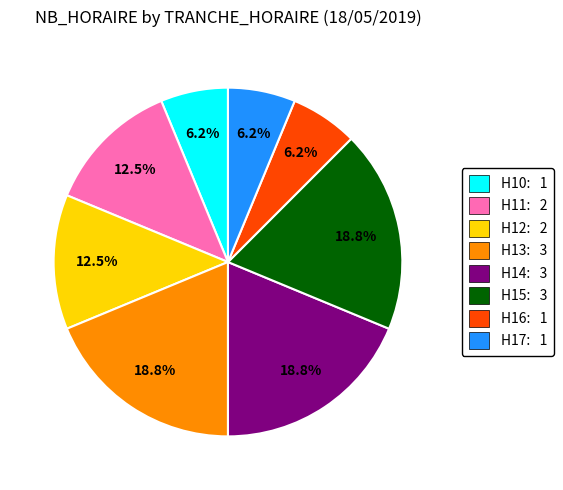

What is the total percentage of H11: 2 and H12: 2?

25.0%